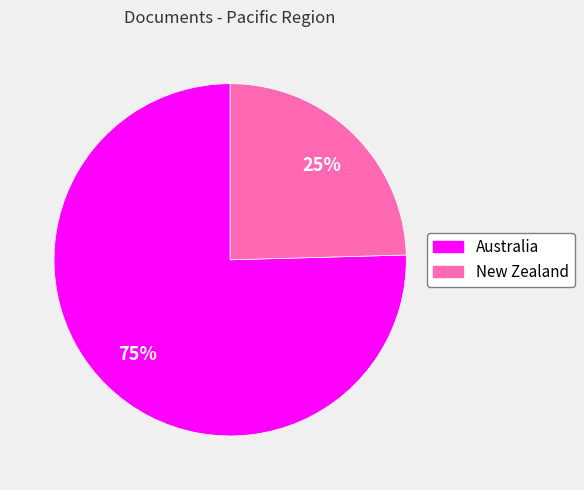

Is there a majority slice in this chart?

Yes